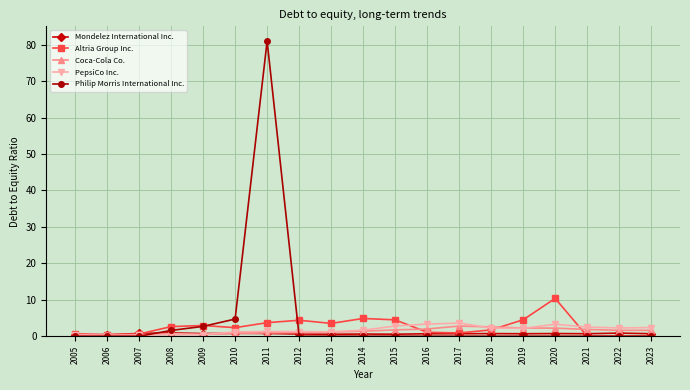

True or false: Coca-Cola Co. has more than 0 points higher than both neighbors.

True